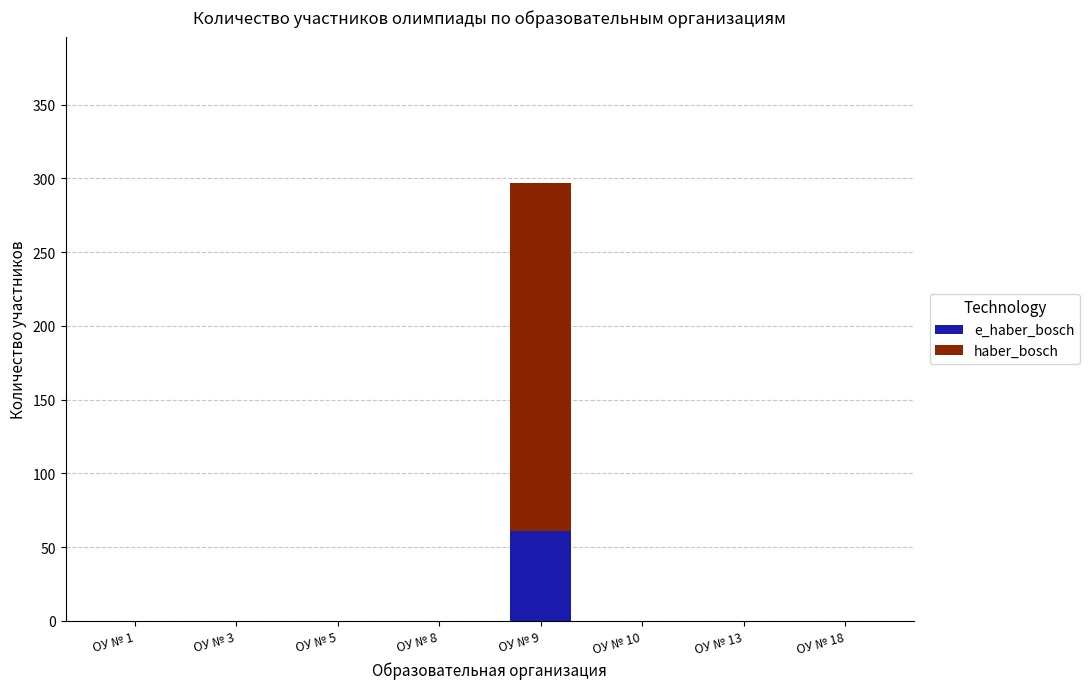

What are all the series names shown in the legend?

e_haber_bosch, haber_bosch